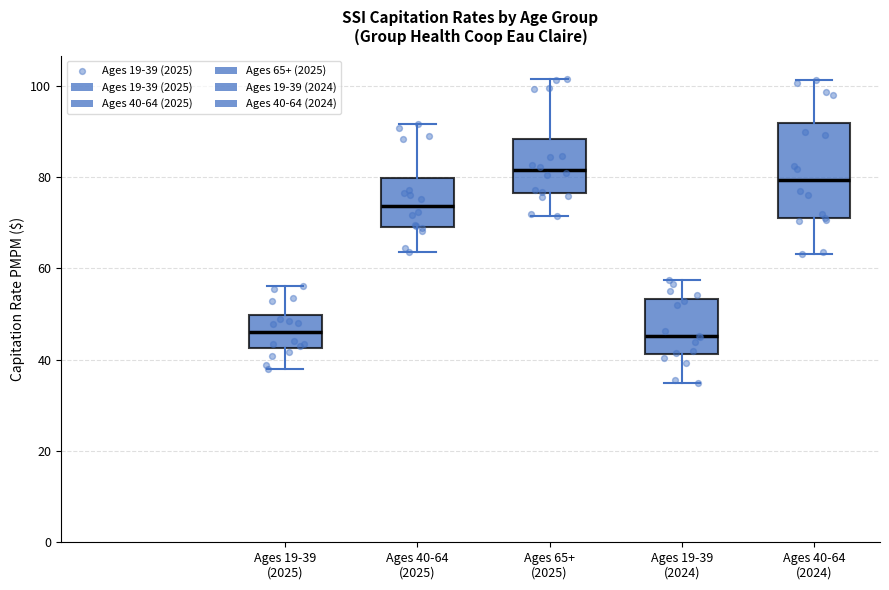

Which box is the tallest, from its lower edge to its upper edge?

Ages 40-64 (2024)